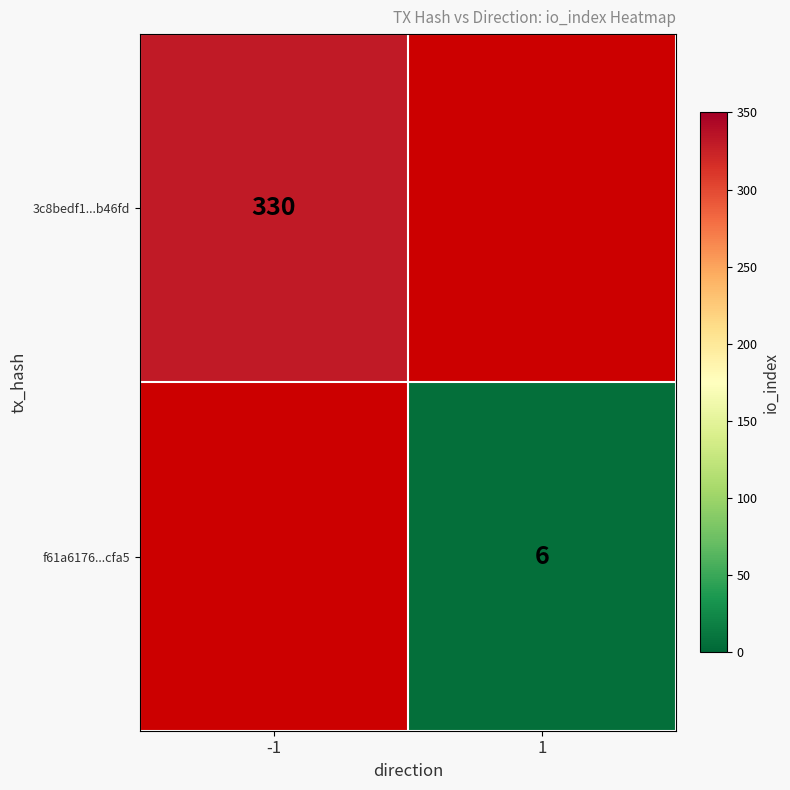

Between -1 and 1, which is larger?

1